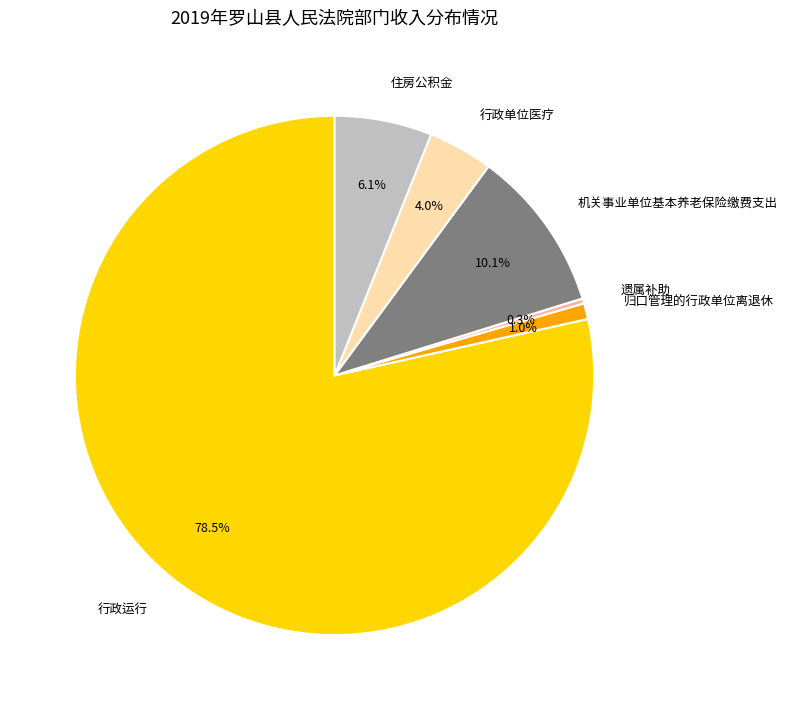

To the nearest percent, what is the combined percentage of 机关事业单位基本养老保险缴费支出 and 归口管理的行政单位离退休?

11%